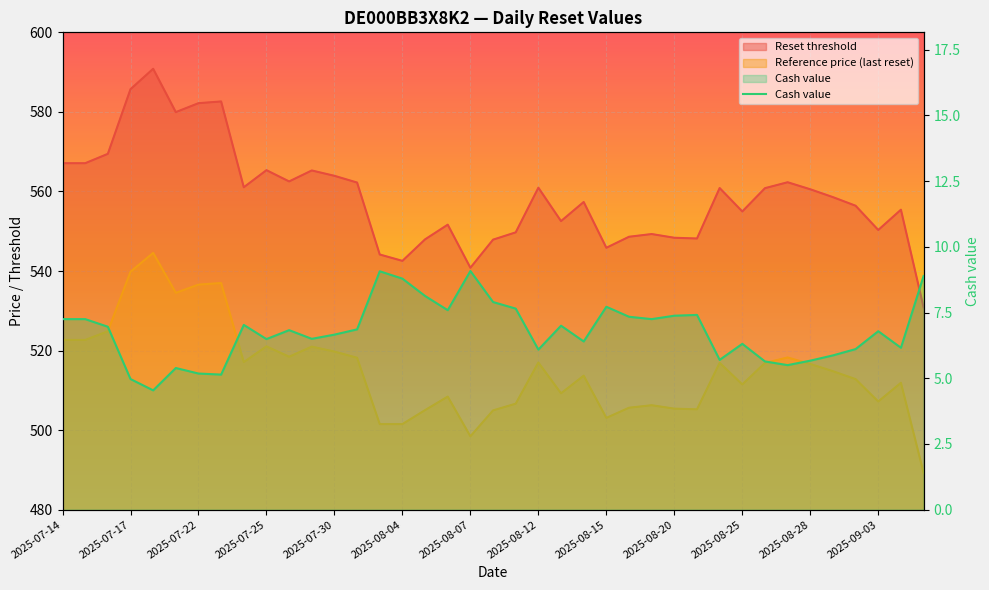

What is the value of the 13th point from the left?

6.7